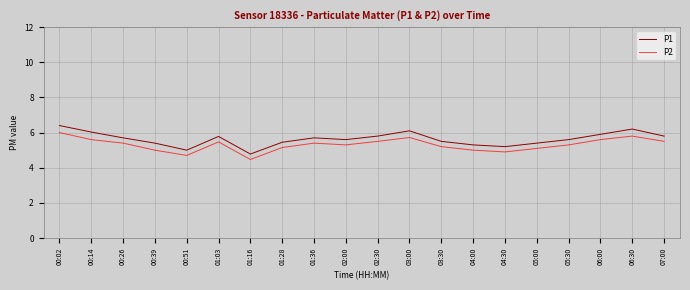

True or false: P2 has a value of 9.9 at 06:00.

False